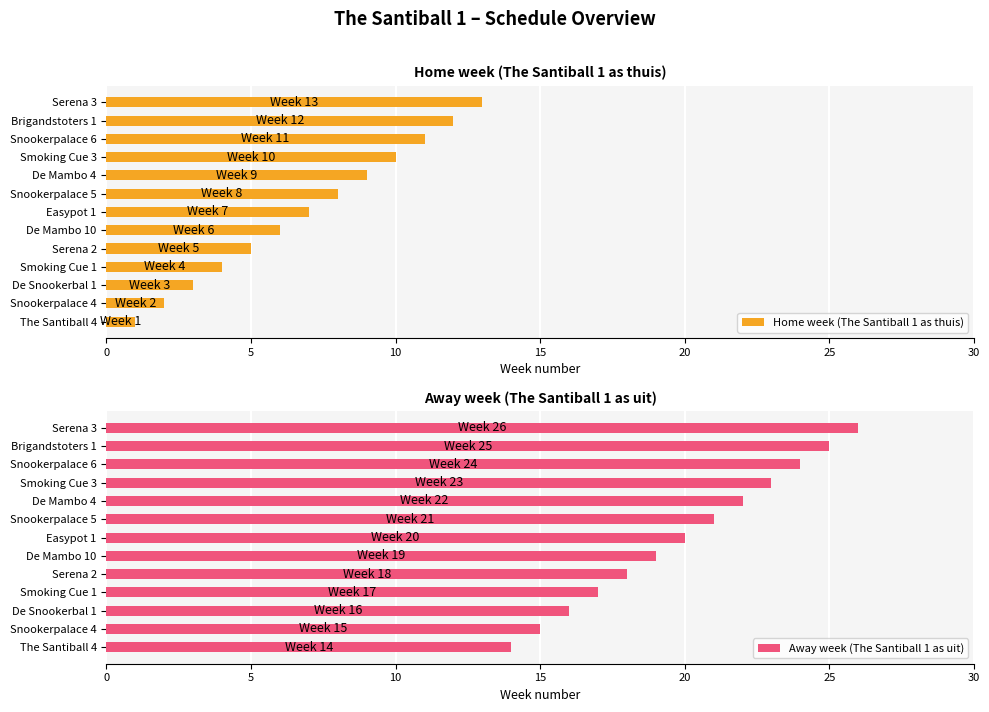

The Away week (The Santiball 1 as uit) series shows 14 at 0. True or false?

True